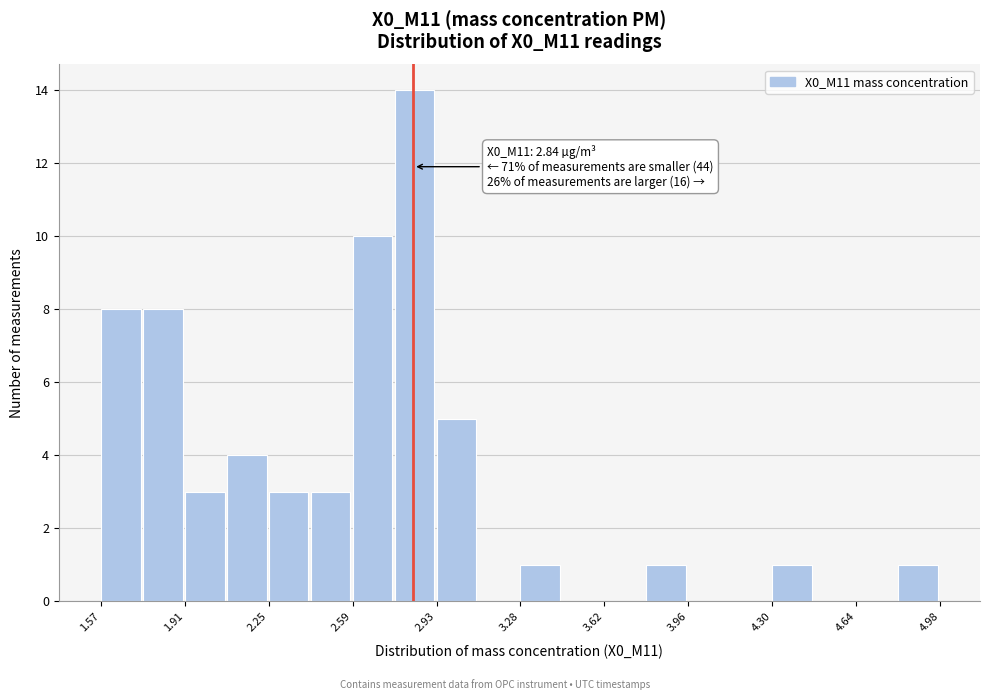

Read against the x-axis, roughly where is the centre of the tallest bar?

2.85